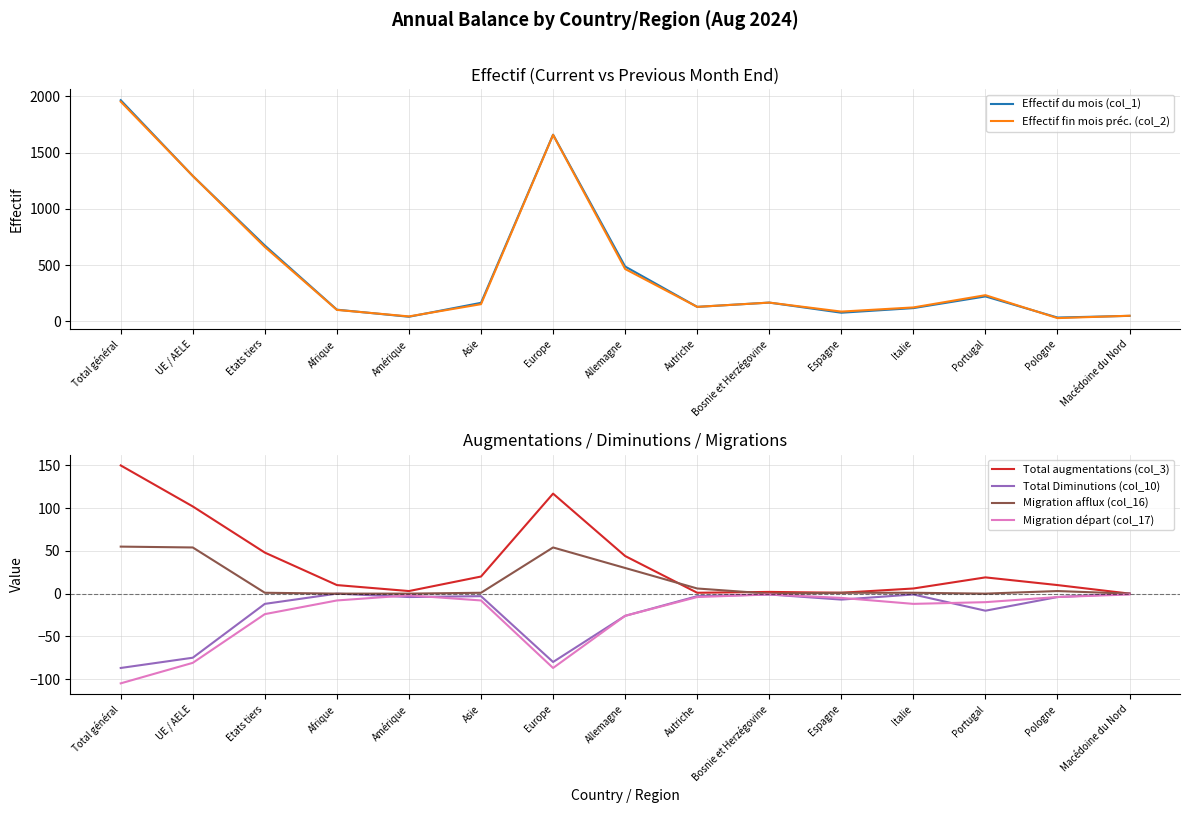

True or false: Total augmentations (col_3) and Effectif du mois (col_1) intersect in this chart.

False